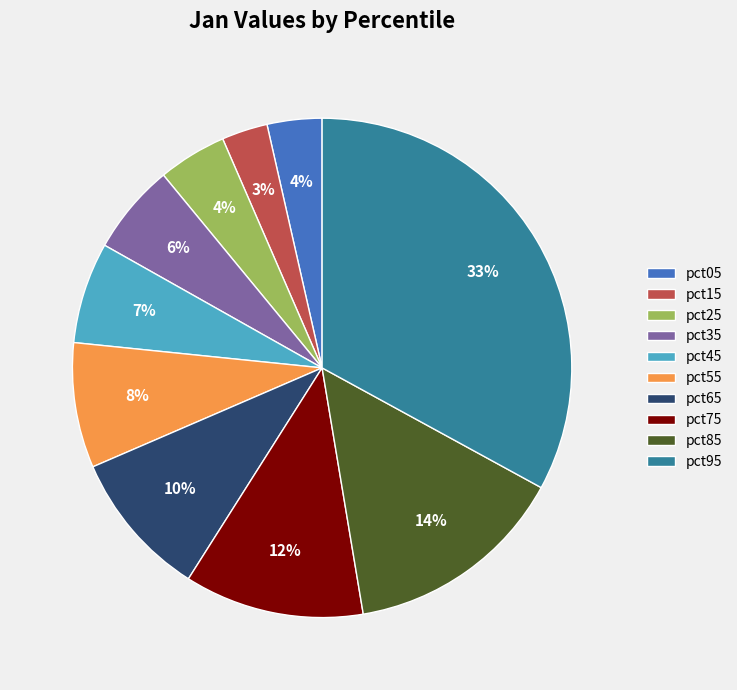

The pct05 slice represents 16% of the pie. True or false?

False